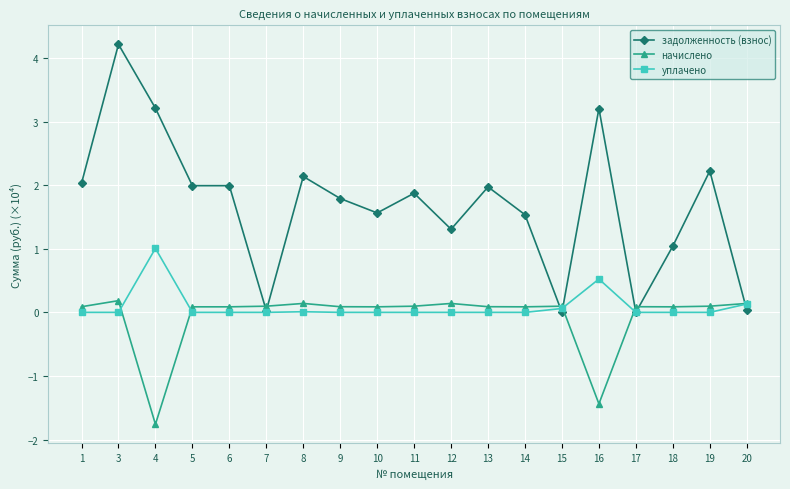

What is the value of the задолженность (взнос) point at the 10th from the left?

1.9